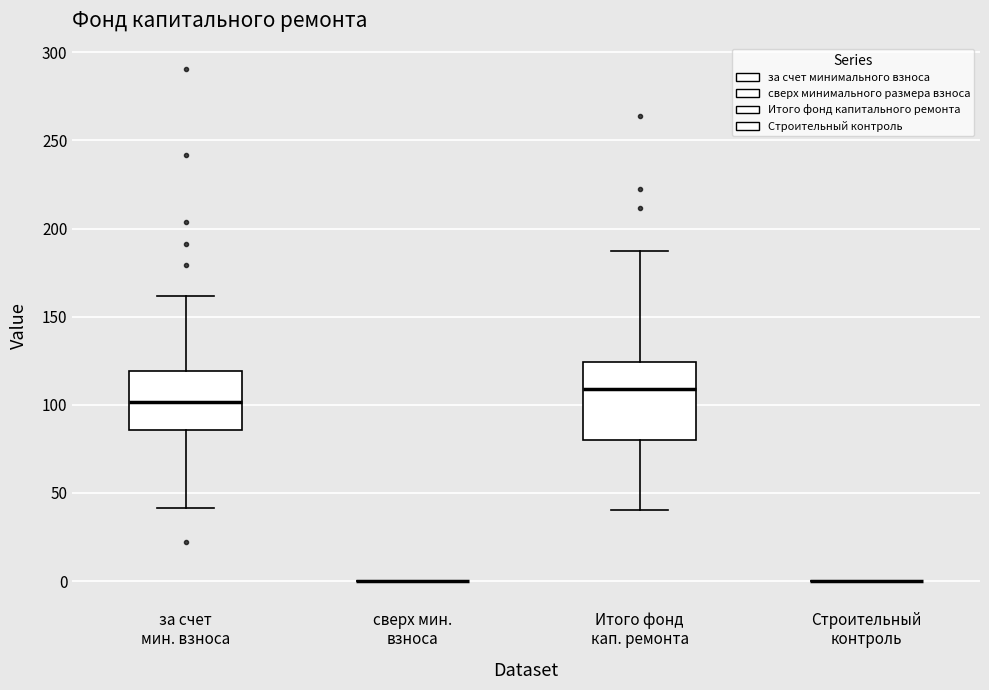

Reading left to right, transcribe this box plot: for each box, give where its median line is, the range the box spans, and where its two whiskers end, as read against the y-axis. The values are not printed on the chart, so give them approximately, as read against the axis.

за счет мин. взноса: median 100, box 85 to 120, whiskers 40 to 160
сверх мин. взноса: box collapsed to a line at 0, whiskers 0 to 0
Итого фонд кап. ремонта: median 110, box 80 to 125, whiskers 40 to 185
Строительный контроль: box collapsed to a line at 0, whiskers 0 to 0